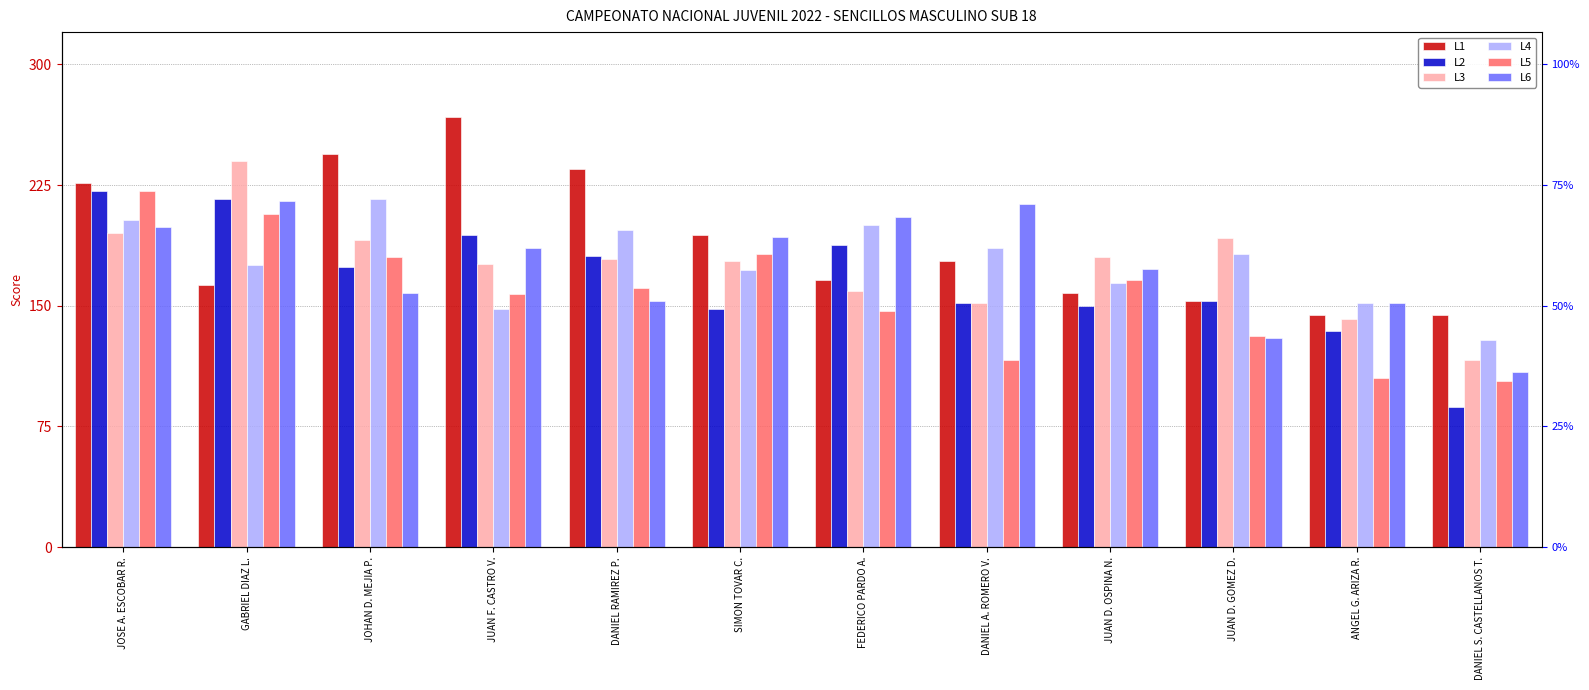

Is it true that L1 equals 61 at SIMON TOVAR C.?

False